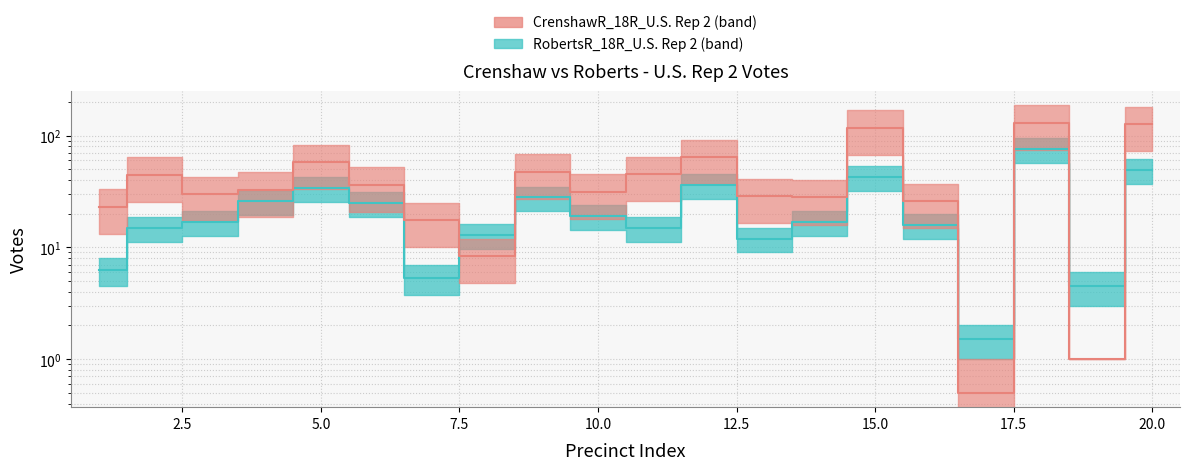

How many values in the CrenshawR_18R_U.S. Rep 2 series are below 32?

10